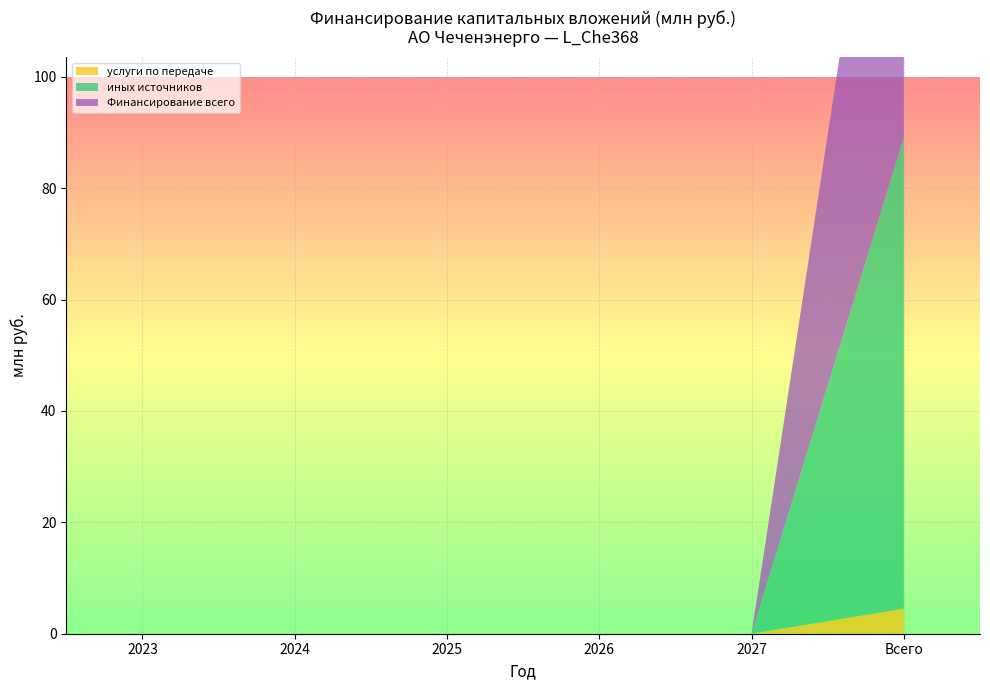

True or false: услуги по передаче has more than 2 points higher than both neighbors.

False